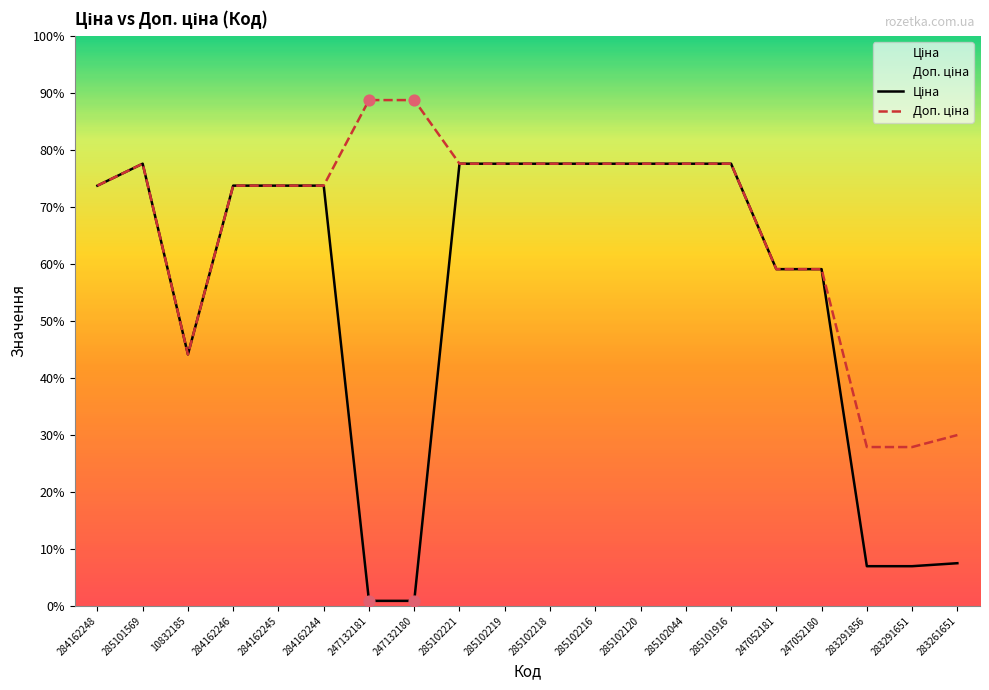

What are all the series names shown in the legend?

Ціна, Доп. ціна